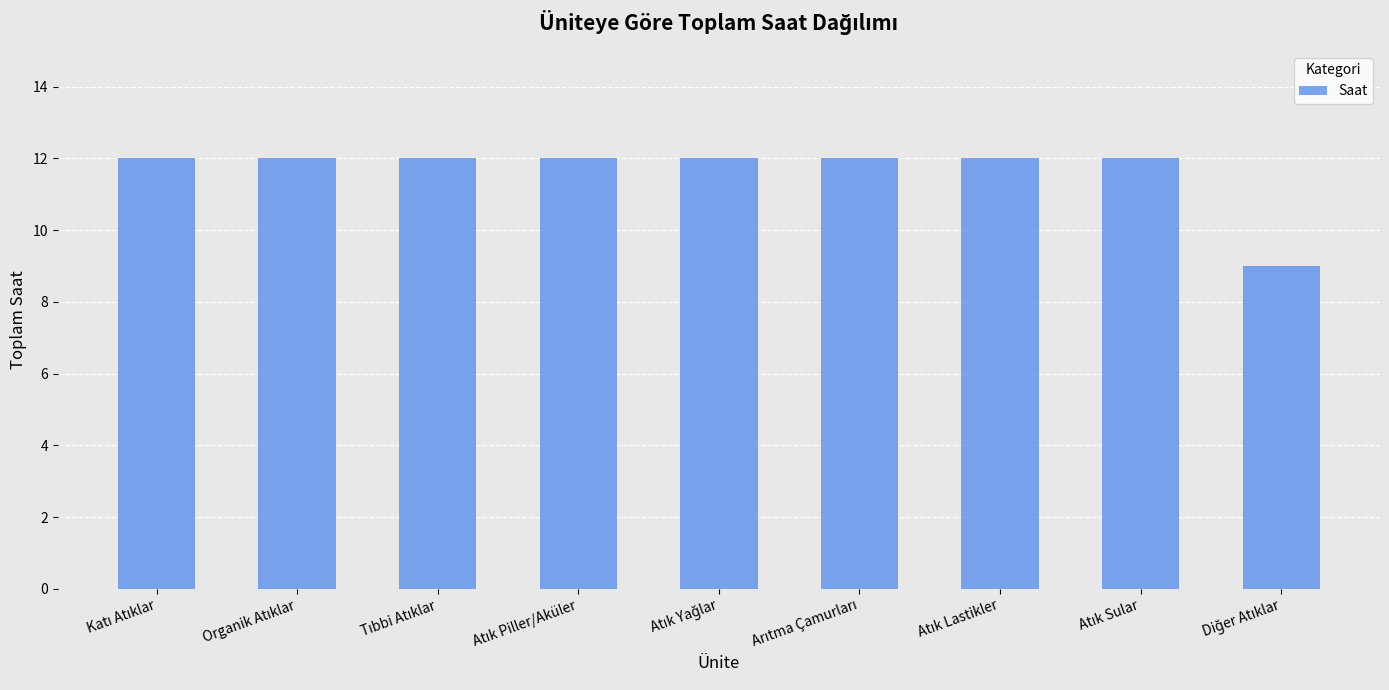

What is the value of the 5th bar from the left?

12